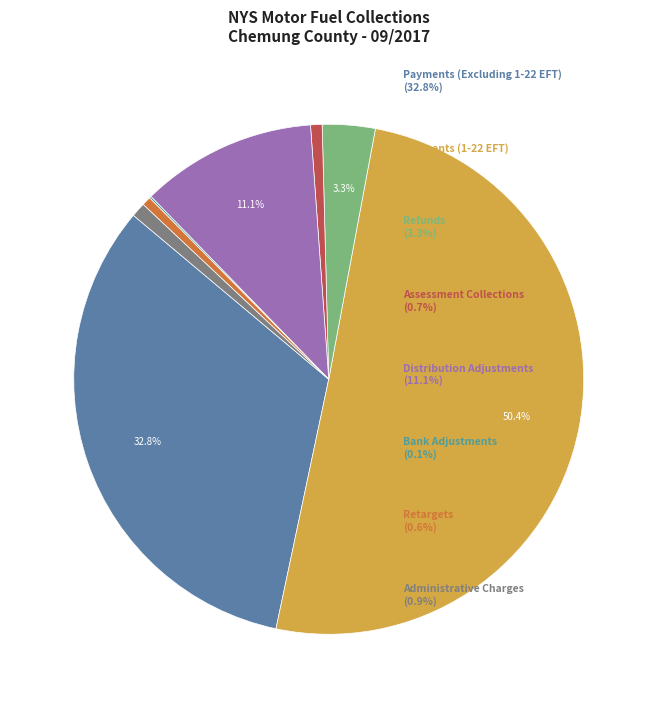

Rank the categories by value from highest to lowest.

Payments (1-22 EFT), Payments (Excluding 1-22 EFT), Distribution Adjustments, Refunds, Administrative Charges, Assessment Collections, Retargets, Bank Adjustments